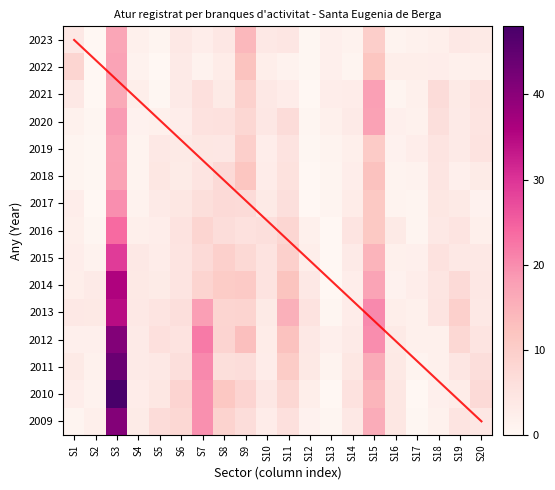

What is the sum of all 2016 values?

104.0